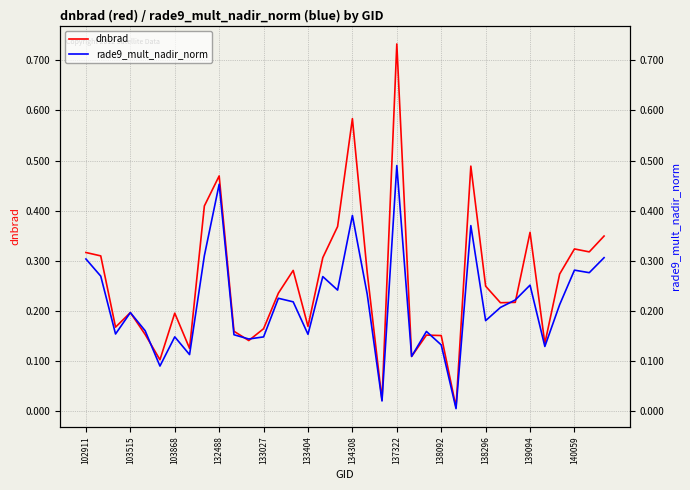

At how many categories does at least one series exceed 0?

36